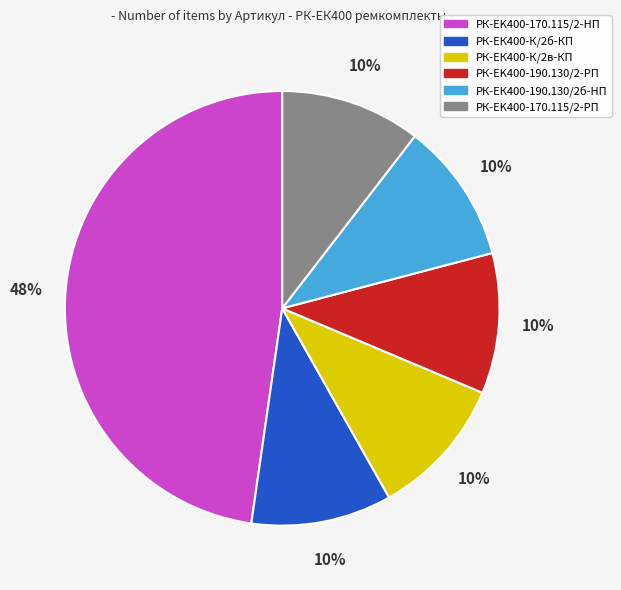

Which slice is the largest?

РК-EK400-170.115/2-HП